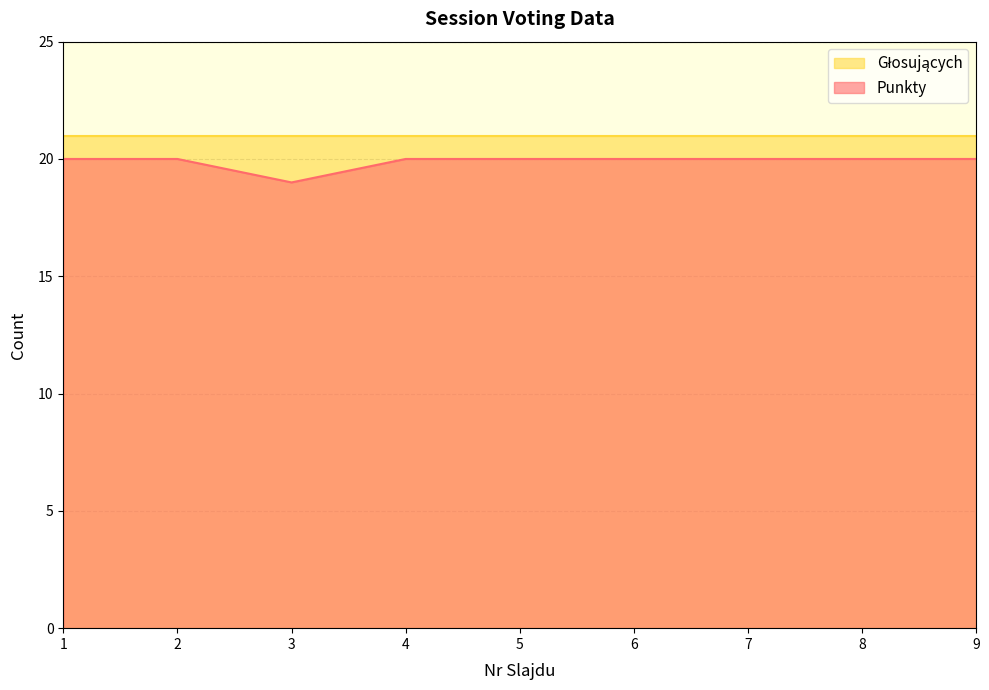

How many lines are shown in the chart?

2